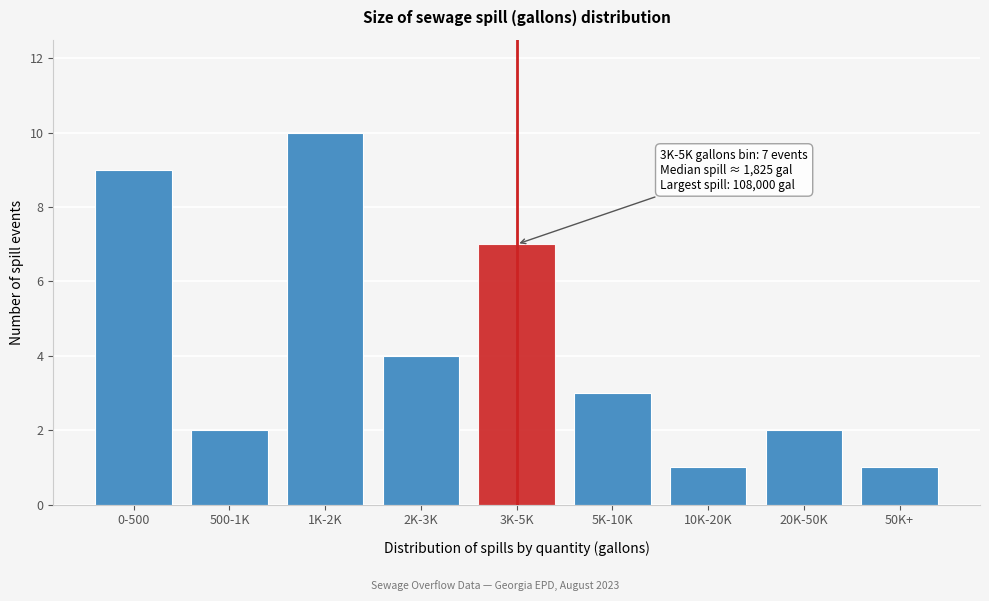

Reading right to left, transcribe all the data shown in this chart.

1	2	1	3	7	4	10	2	9